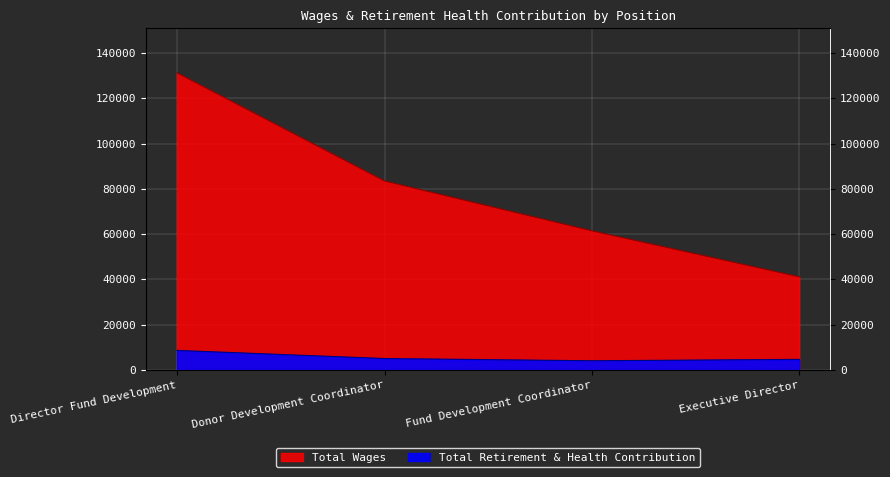

True or false: Total Retirement & Health Contribution and Total Wages intersect in this chart.

False